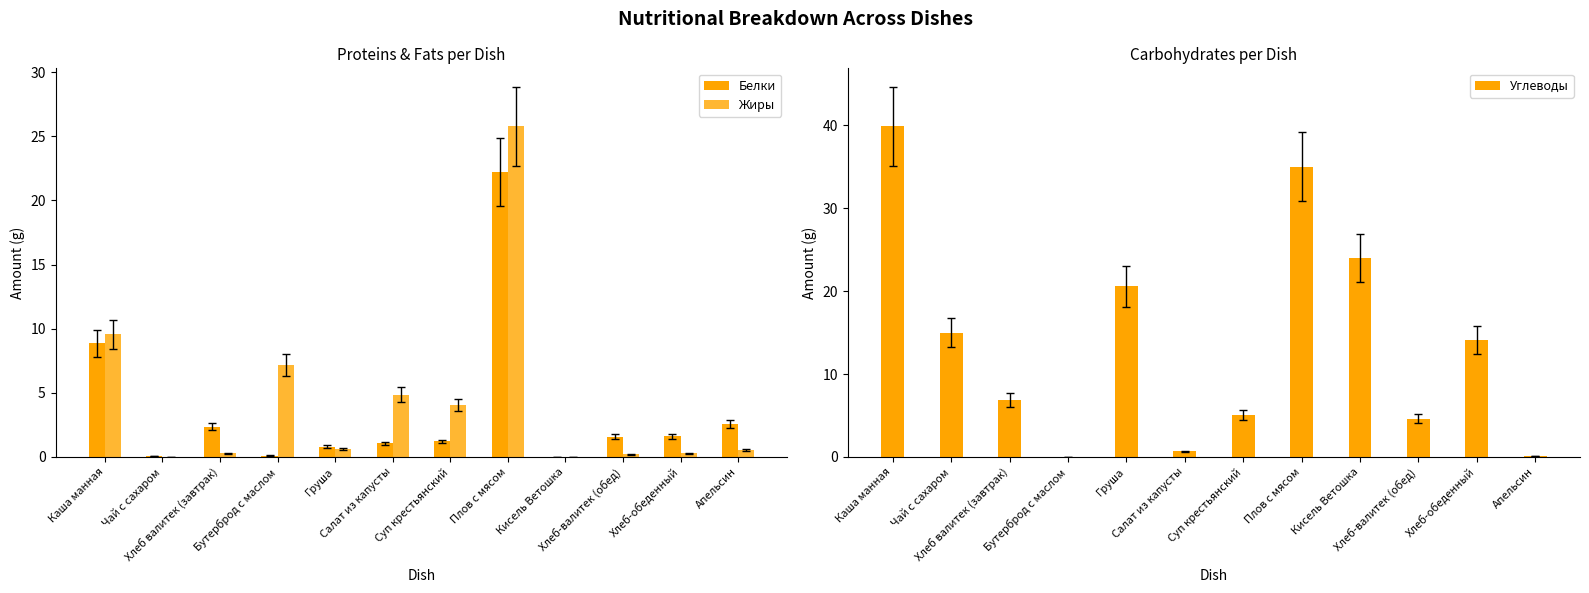

Rank the series by their maximum value, from highest to lowest.

Углеводы, Жиры, Белки